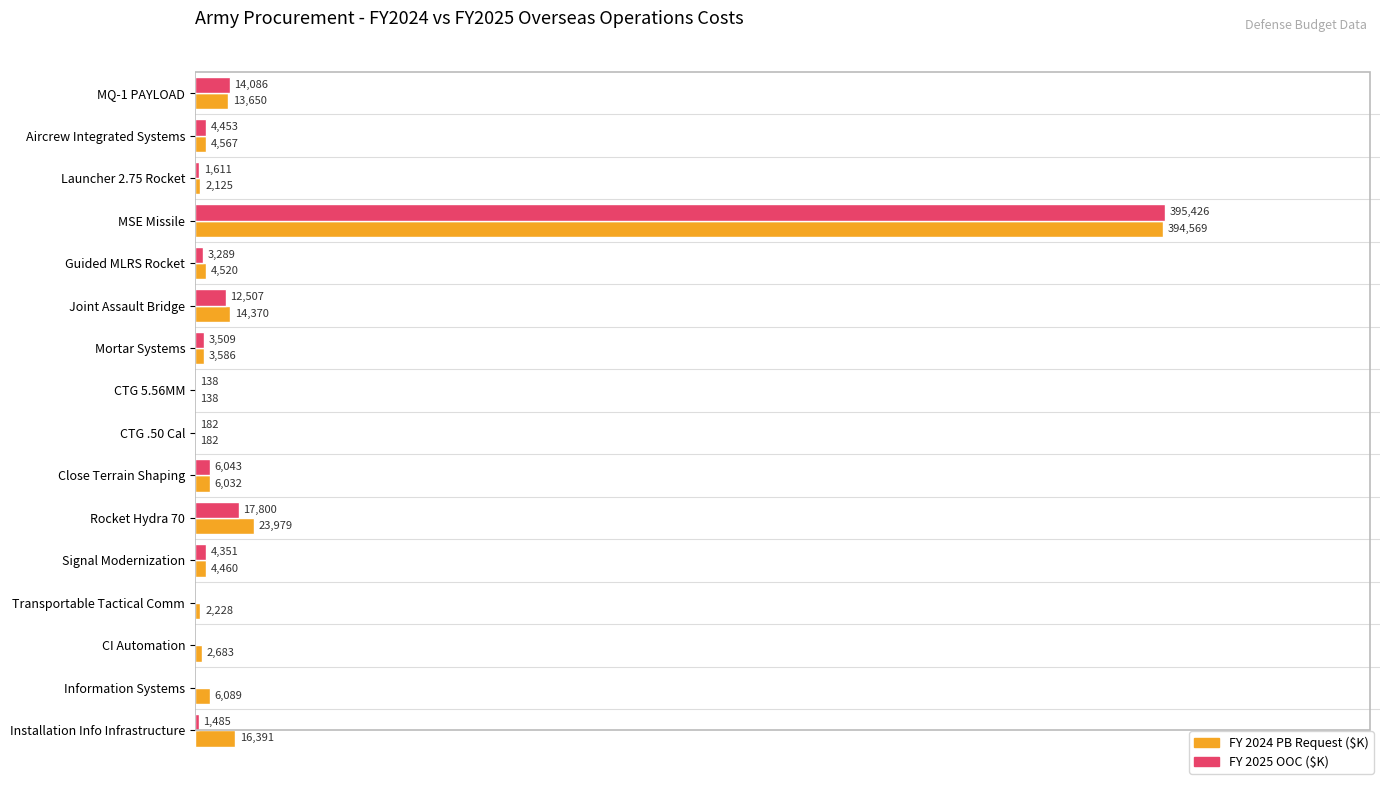

At which category is the sum across all series the highest?

MSE Missile